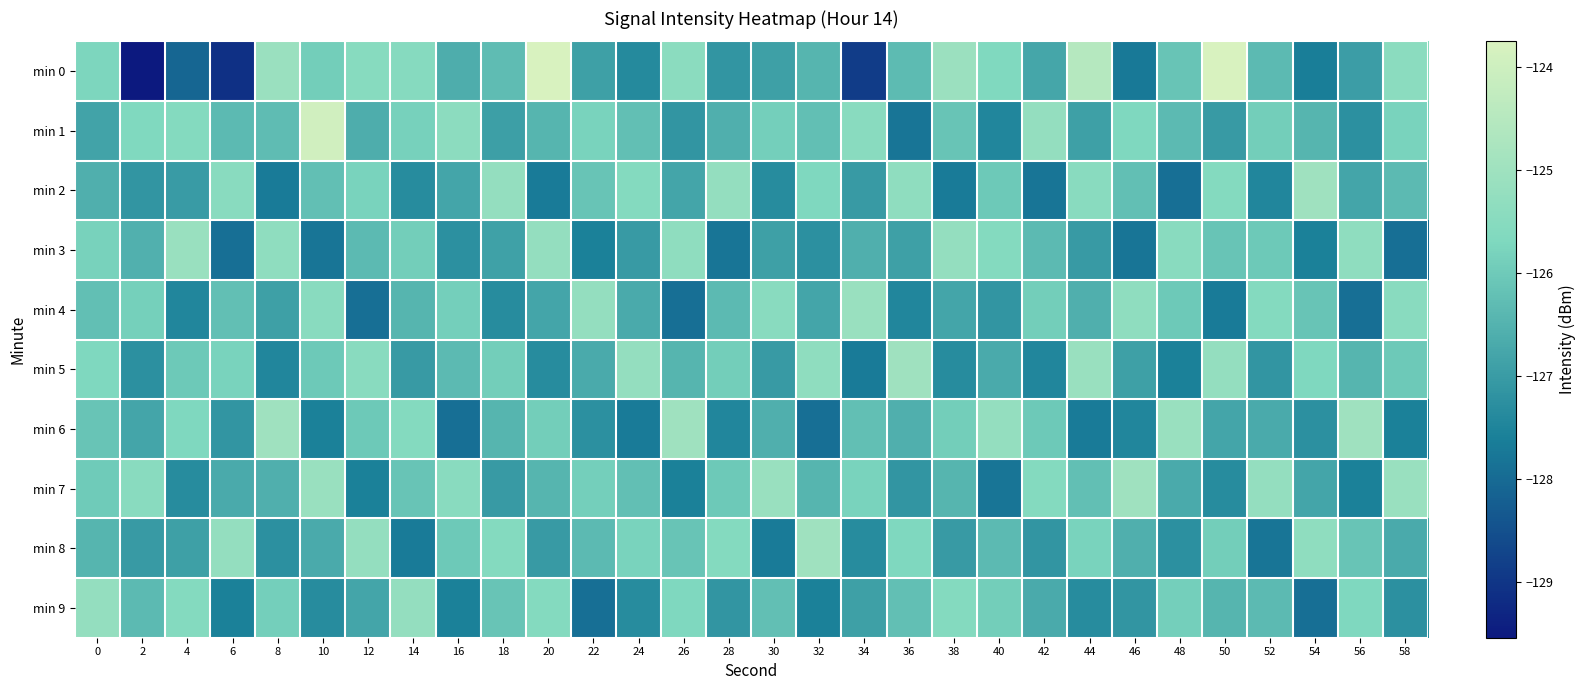

Which series has the largest range (max minus min)?

min 0